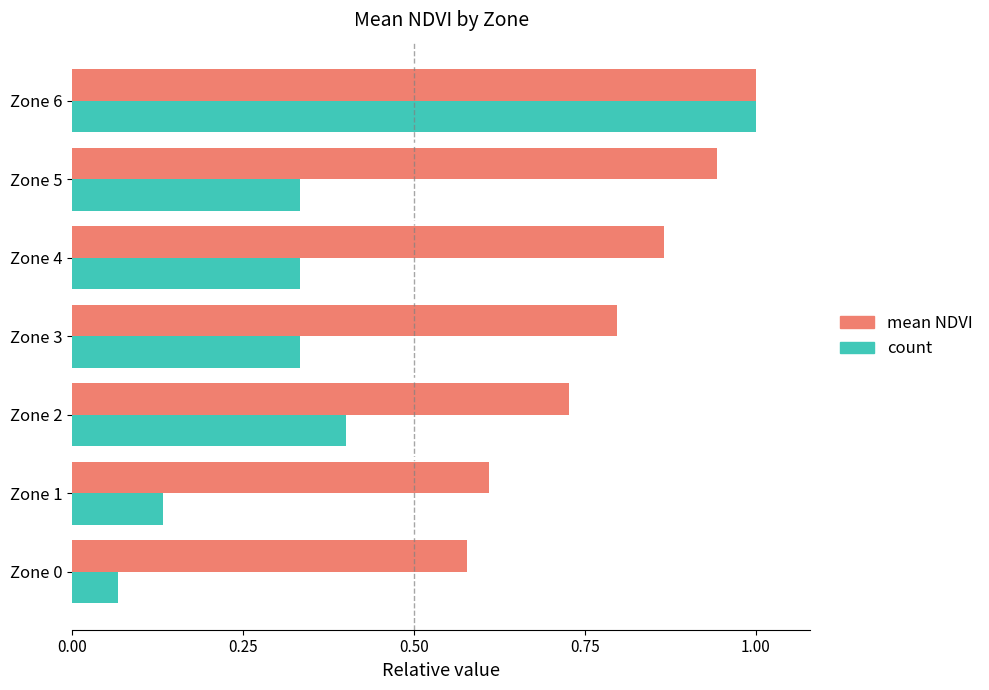

List the series in order of their overall mean, highest first.

mean NDVI, count